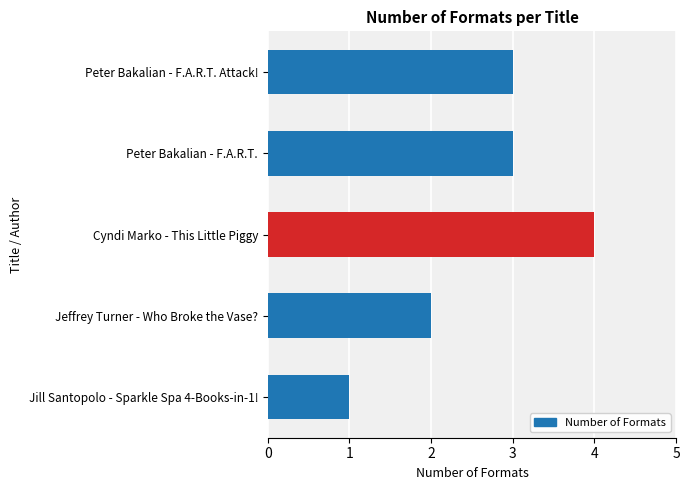

What is the greatest value displayed?

4